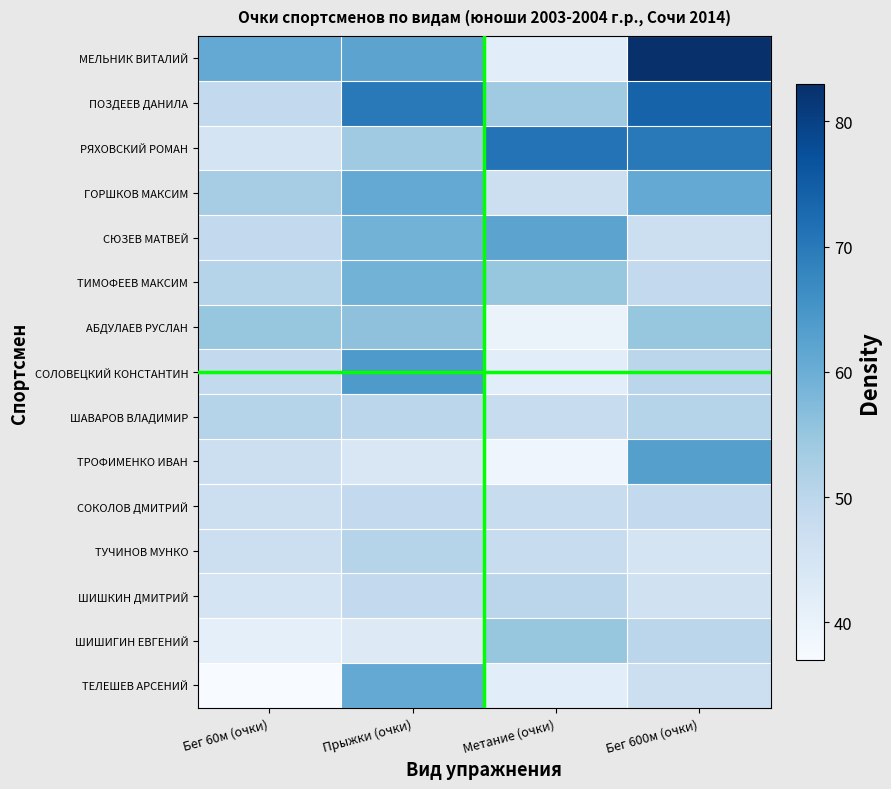

Rank the series by their maximum value, from highest to lowest.

МЕЛЬНИК ВИТАЛИЙ, ПОЗДЕЕВ ДАНИЛА, РЯХОВСКИЙ РОМАН, СОЛОВЕЦКИЙ КОНСТАНТИН, ТРОФИМЕНКО ИВАН, СЮЗЕВ МАТВЕЙ, ГОРШКОВ МАКСИМ, ТЕЛЕШЕВ АРСЕНИЙ, ТИМОФЕЕВ МАКСИМ, АБДУЛАЕВ РУСЛАН, ШИШИГИН ЕВГЕНИЙ, ШАВАРОВ ВЛАДИМИР, ТУЧИНОВ МУНКО, ШИШКИН ДМИТРИЙ, СОКОЛОВ ДМИТРИЙ